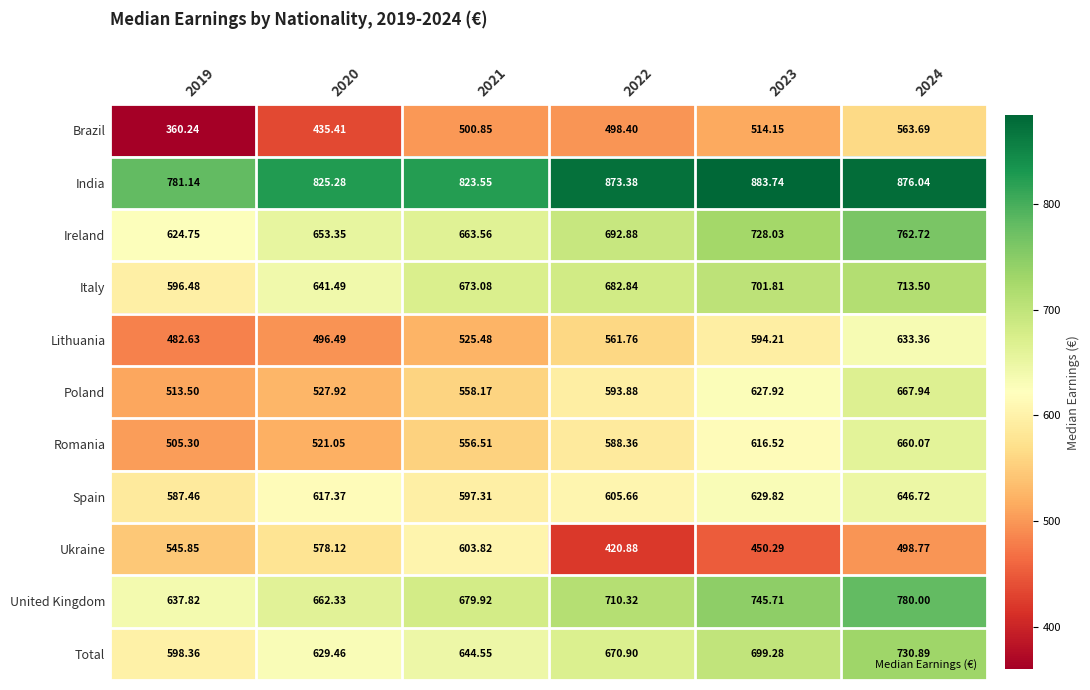

Which series has the largest total across all categories?

India